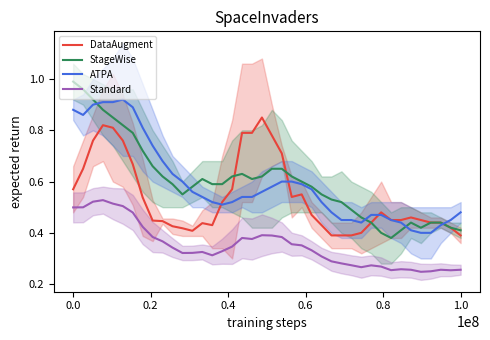

True or false: StageWise and Standard intersect in this chart.

False